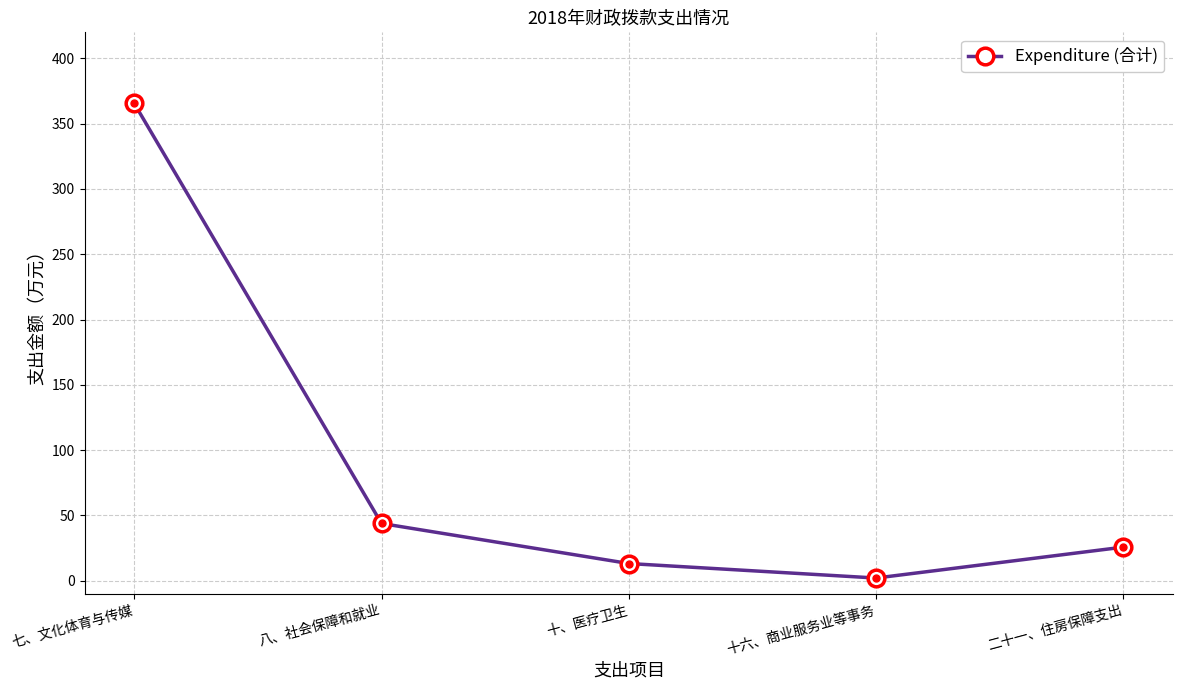

The value at 七、文化体育与传媒 is 490.6. True or false?

False